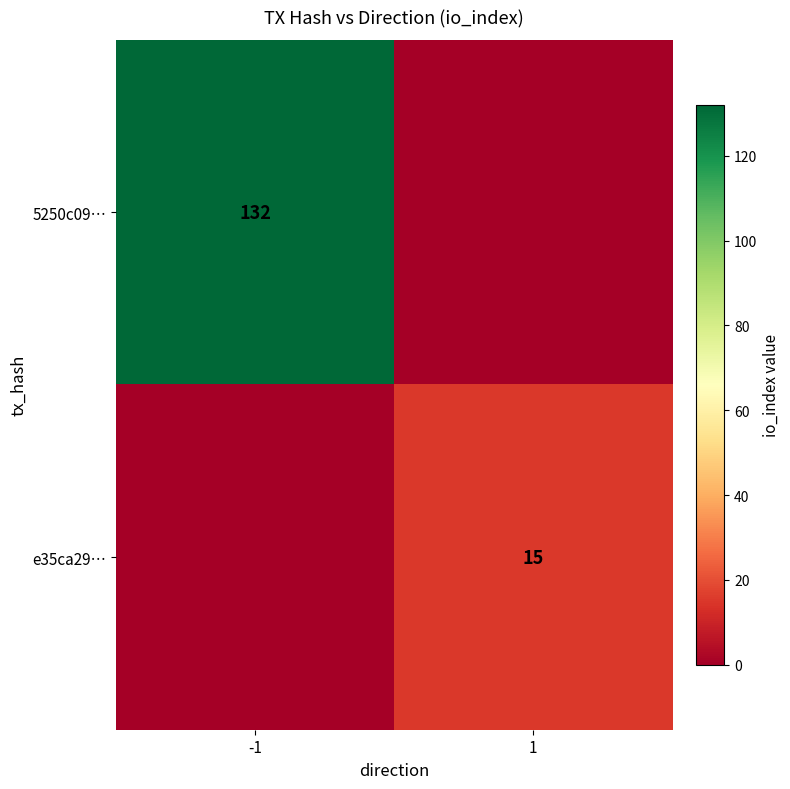

How many categories are shown in the chart?

2